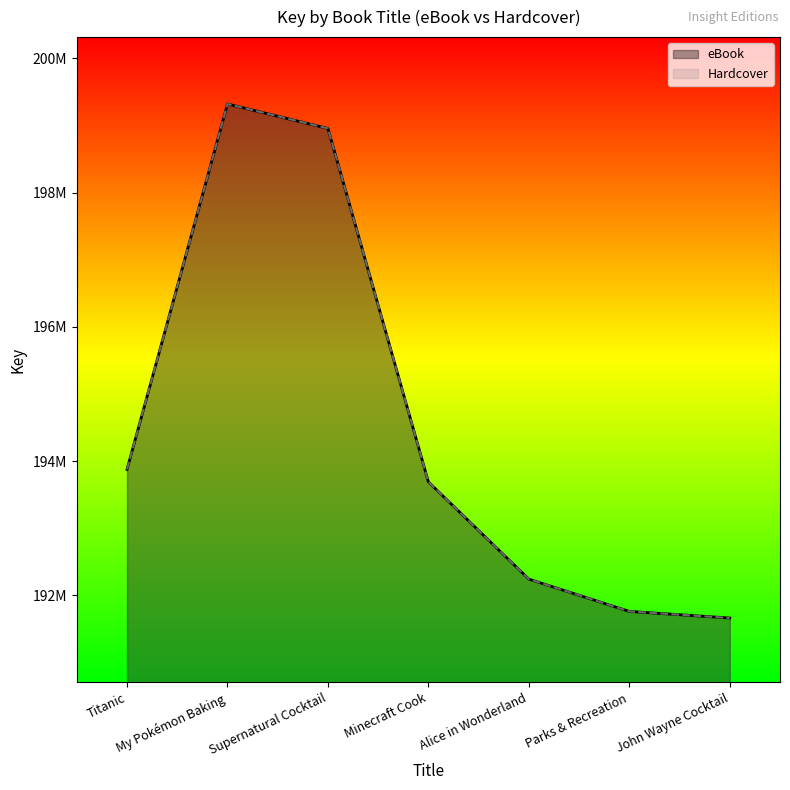

What is the difference between the eBook values at John Wayne Cocktail and Titanic?

2215079